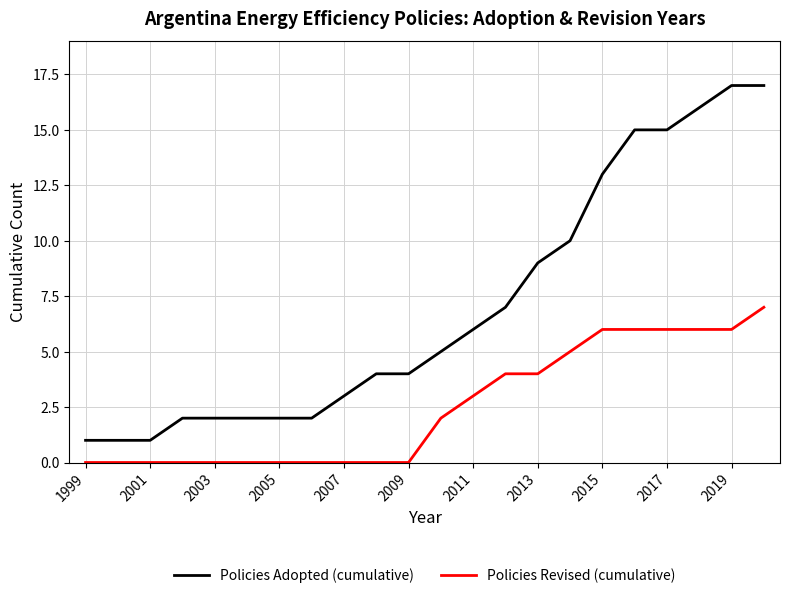

Rank the series by their average value, from highest to lowest.

Policies Adopted (cumulative), Policies Revised (cumulative)